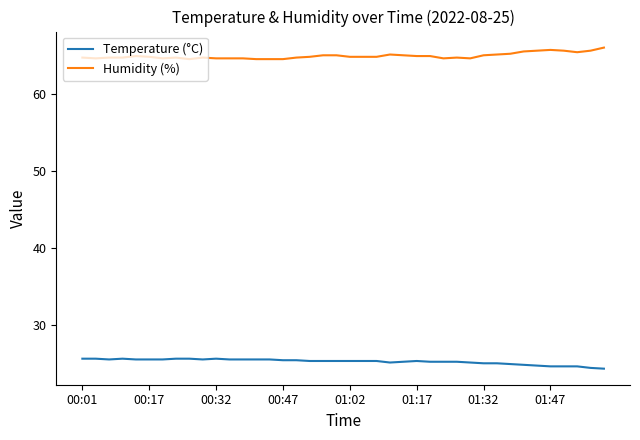

What is the difference between the maximum and minimum values in the Humidity (%) series?

1.5